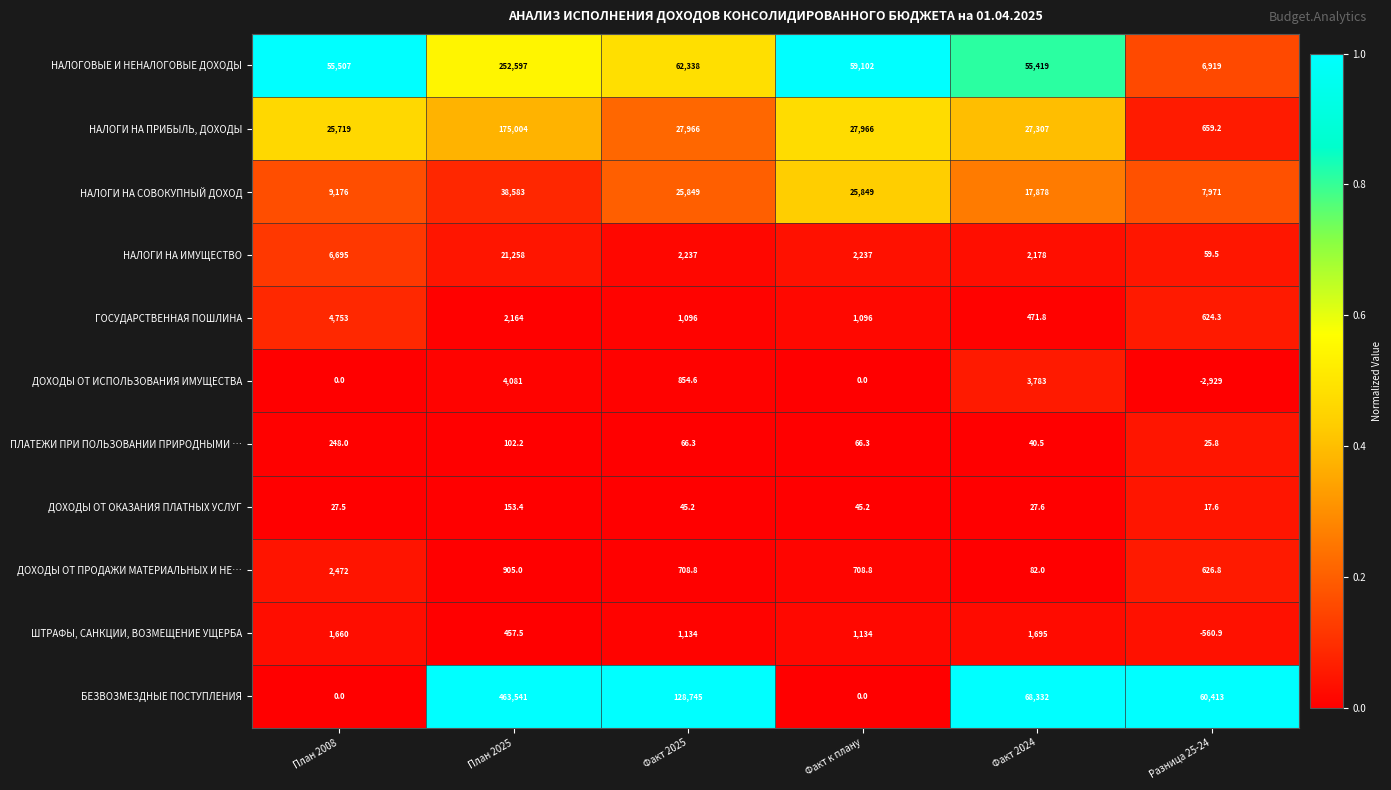

Rank the series by their maximum value, from lowest to highest.

ДОХОДЫ ОТ ОКАЗАНИЯ ПЛАТНЫХ УСЛУГ, ПЛАТЕЖИ ПРИ ПОЛЬЗОВАНИИ ПРИРОДНЫМИ …, ШТРАФЫ, САНКЦИИ, ВОЗМЕЩЕНИЕ УЩЕРБА, ДОХОДЫ ОТ ПРОДАЖИ МАТЕРИАЛЬНЫХ И НЕ…, ДОХОДЫ ОТ ИСПОЛЬЗОВАНИЯ ИМУЩЕСТВА, ГОСУДАРСТВЕННАЯ ПОШЛИНА, НАЛОГИ НА ИМУЩЕСТВО, НАЛОГИ НА СОВОКУПНЫЙ ДОХОД, НАЛОГИ НА ПРИБЫЛЬ, ДОХОДЫ, НАЛОГОВЫЕ И НЕНАЛОГОВЫЕ ДОХОДЫ, БЕЗВОЗМЕЗДНЫЕ ПОСТУПЛЕНИЯ